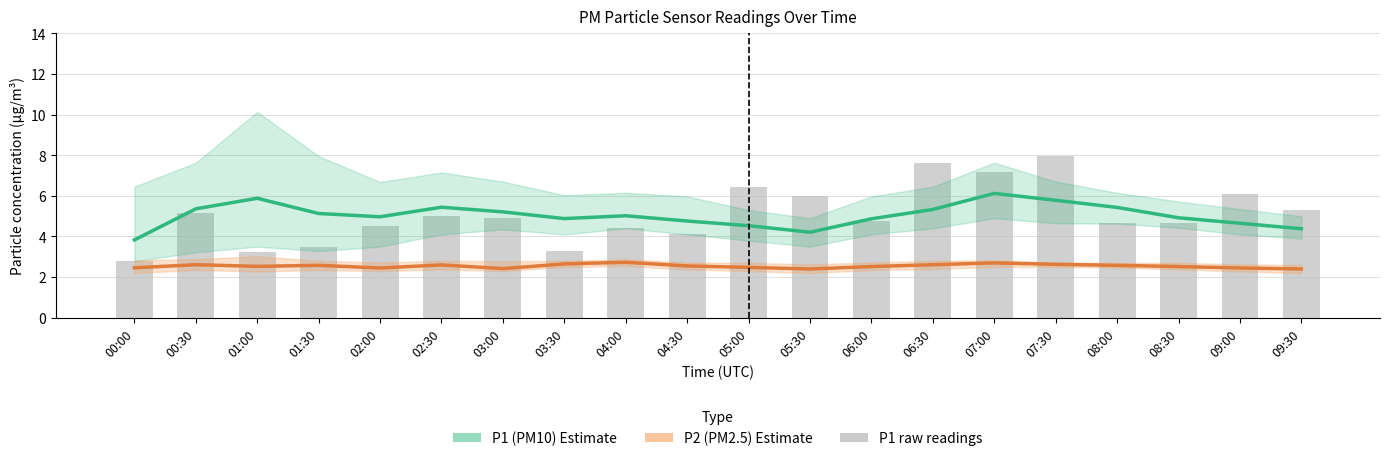

What is the difference between the second highest and minimum values in the P2 (PM2.5) series?

0.3